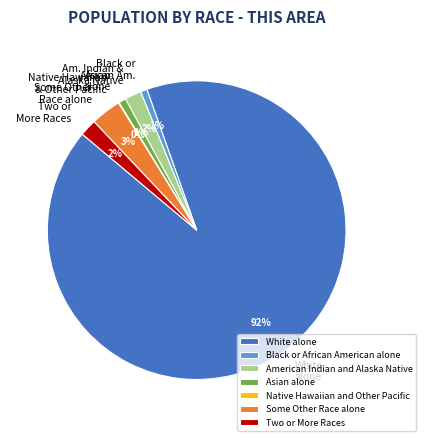

True or false: Some Other Race alone accounts for 17% of the total.

False